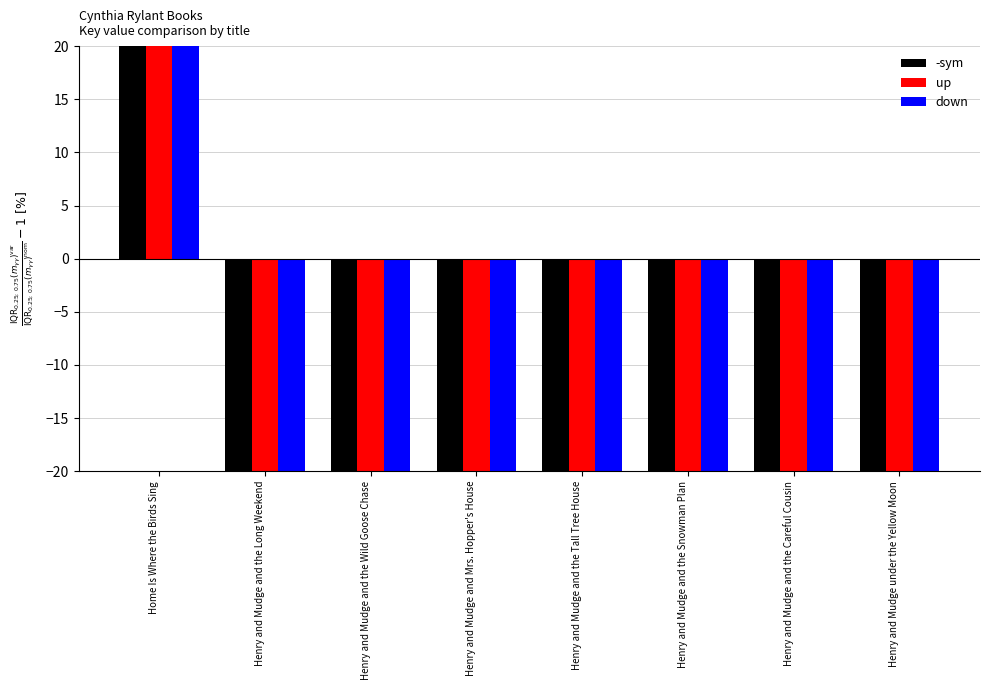

Is the value of down at Henry and Mudge and Mrs. Hopper's House greater than the value of up at Henry and Mudge and the Long Weekend?

Yes